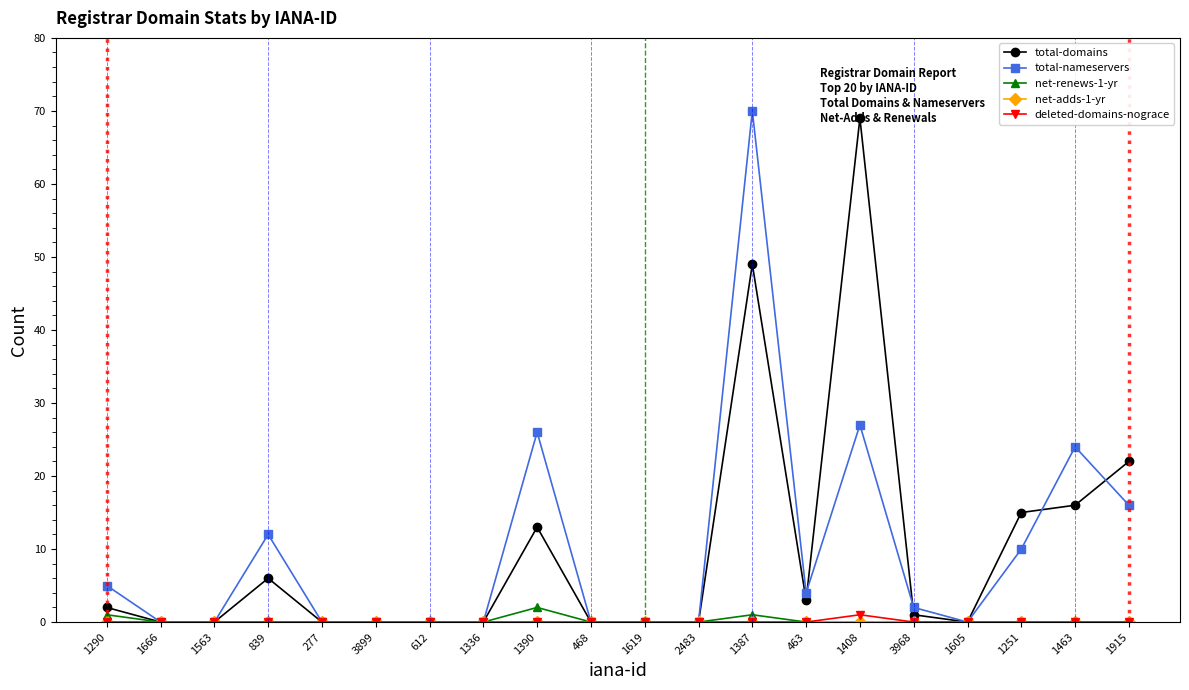

True or false: total-domains has more than 1 points higher than both neighbors.

True